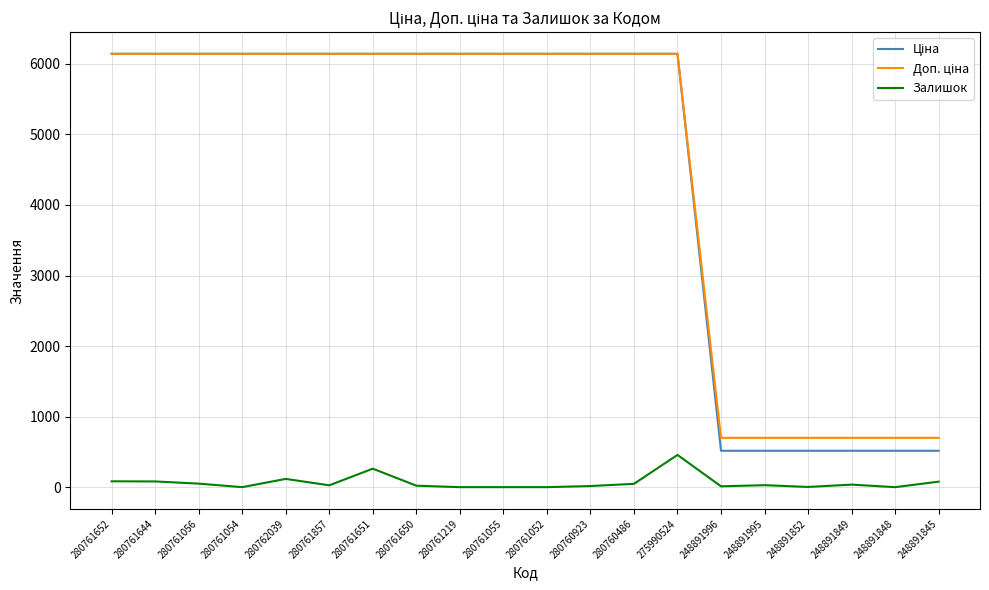

How many series are shown in this chart?

3